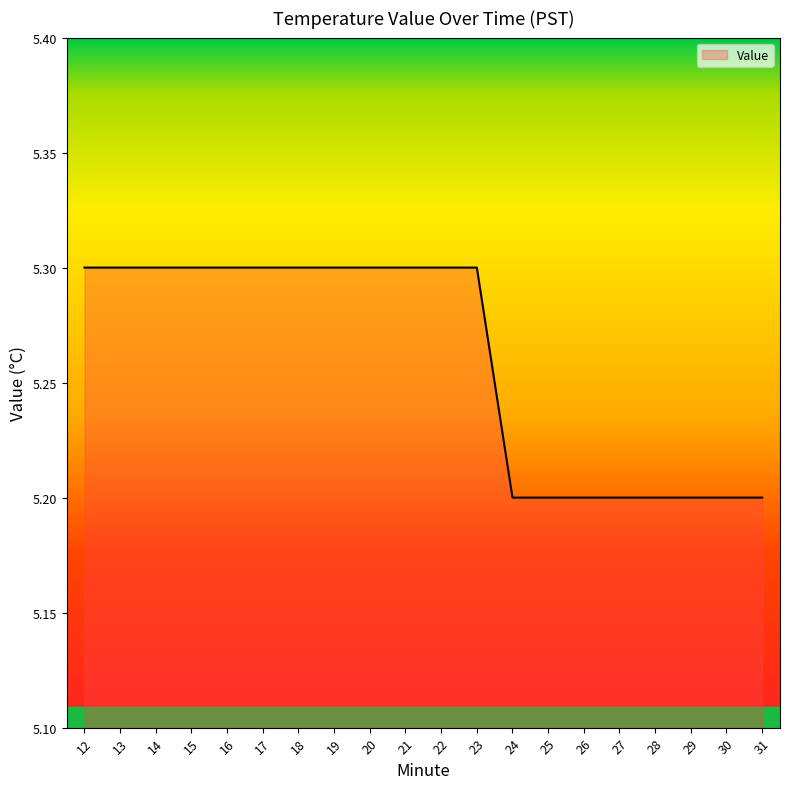

Reading right to left, transcribe all the data shown in this chart.

31=5.2	30=5.2	29=5.2	28=5.2	27=5.2	26=5.2	25=5.2	24=5.2	23=5.3	22=5.3	21=5.3	20=5.3	19=5.3	18=5.3	17=5.3	16=5.3	15=5.3	14=5.3	13=5.3	12=5.3